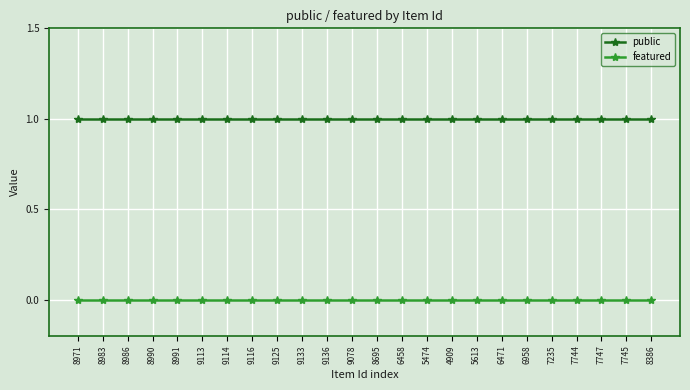

At 8695, list the series in order from smallest to largest.

featured, public